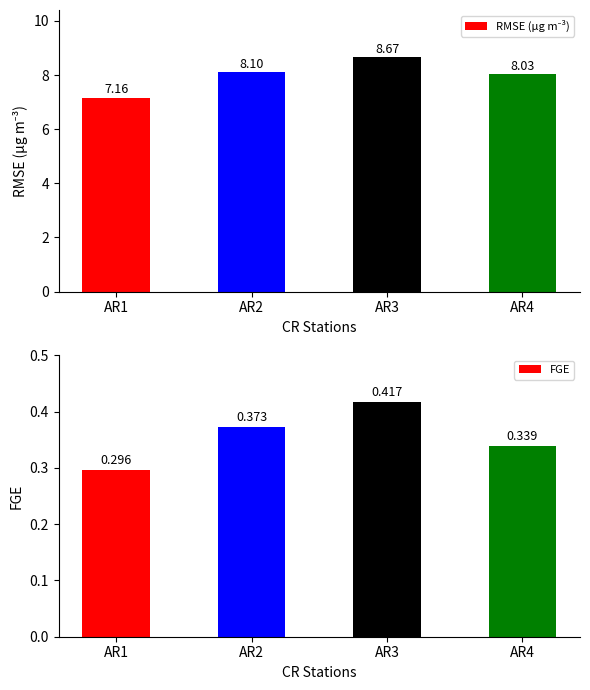

What is the average value of the FGE series?

0.4